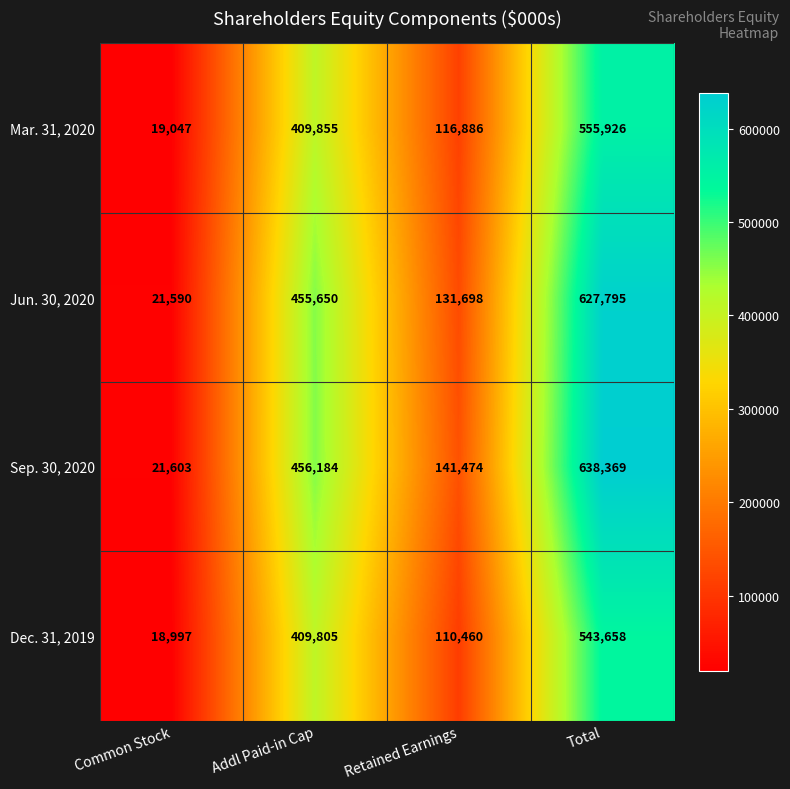

The value of Jun. 30, 2020 at Total is 627795. True or false?

True